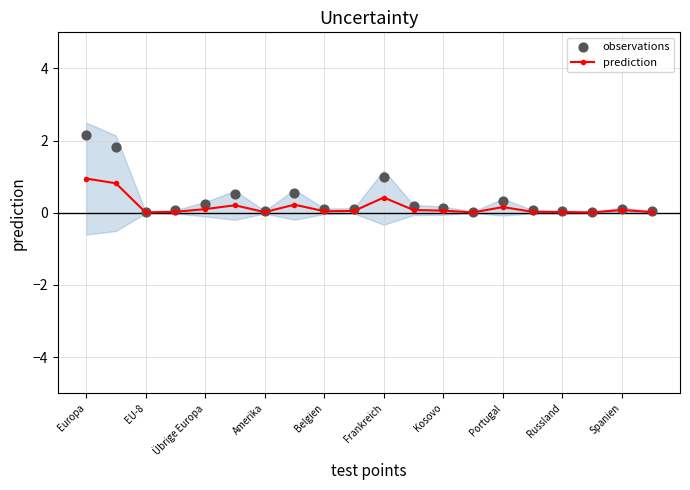

Which series contains the lowest Y value?

prediction